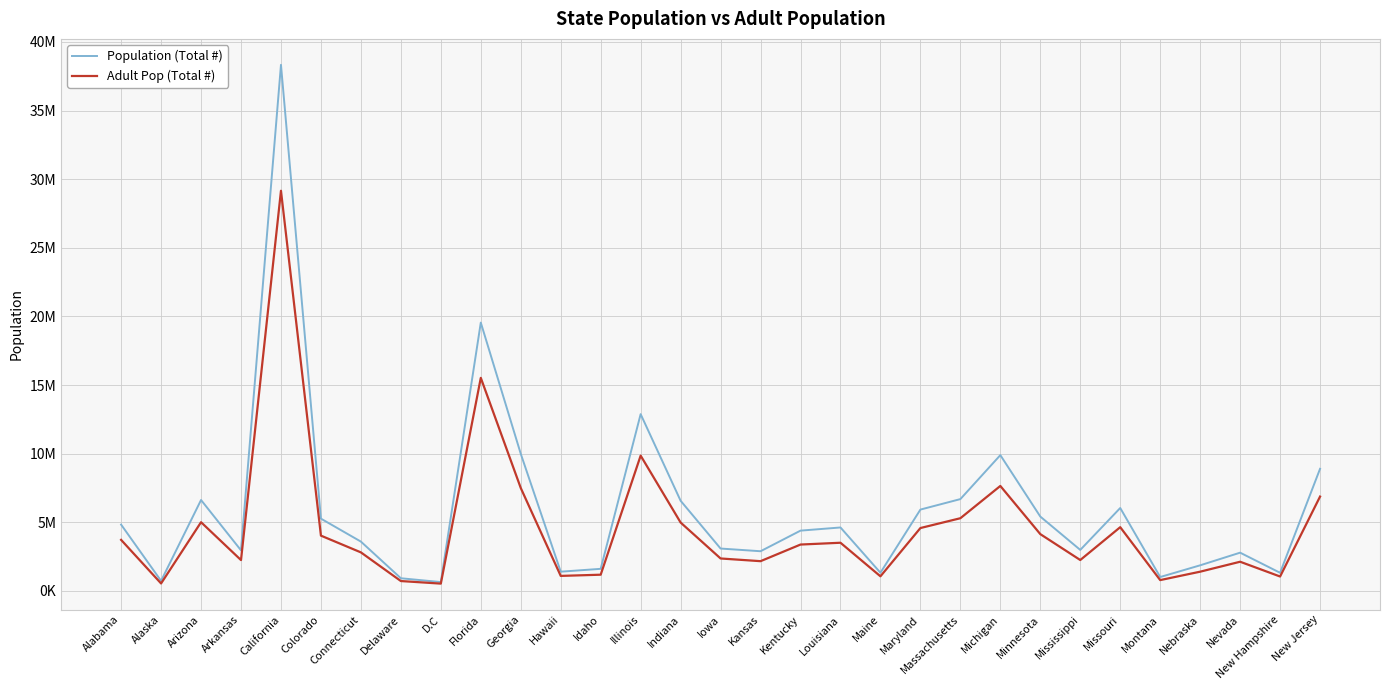

Does the chart display data point markers on the line(s)?

No